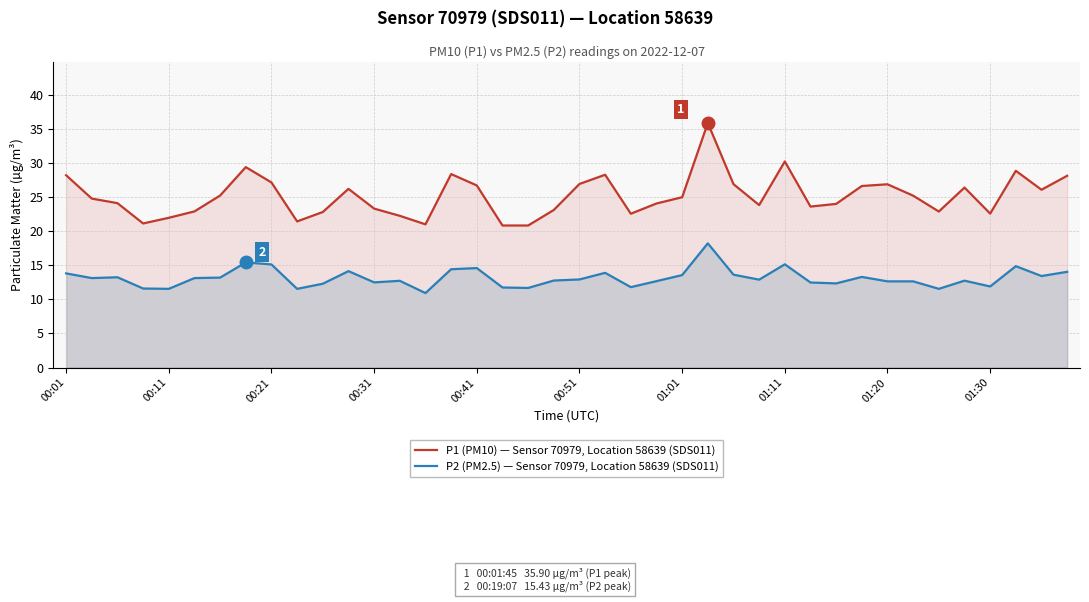

What value does the P1 (PM10) — Sensor 70979, Location 58639 (SDS011) series have at 29?

23.6